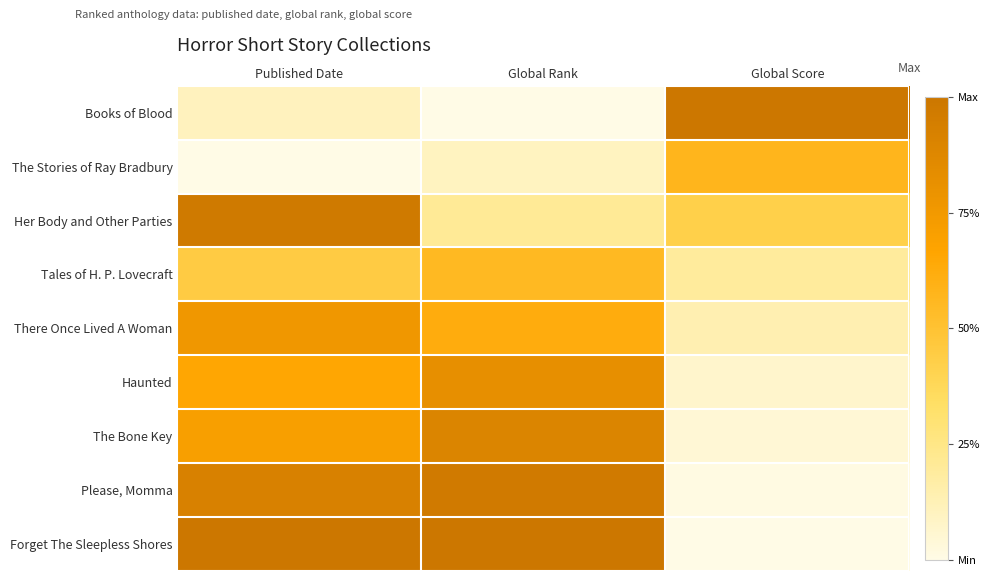

Reading right to left, list all the values displayed in this chart.

Books of Blood: Global Score=1.0	Global Rank=0.0	Published Date=0.1
The Stories of Ray Bradbury: Global Score=0.6	Global Rank=0.1	Published Date=0.0
Her Body and Other Parties: Global Score=0.4	Global Rank=0.2	Published Date=1.0
Tales of H. P. Lovecraft: Global Score=0.2	Global Rank=0.6	Published Date=0.4
There Once Lived A Woman: Global Score=0.1	Global Rank=0.6	Published Date=0.8
Haunted: Global Score=0.1	Global Rank=0.8	Published Date=0.7
The Bone Key: Global Score=0.0	Global Rank=0.9	Published Date=0.7
Please, Momma: Global Score=0.0	Global Rank=1.0	Published Date=0.9
Forget The Sleepless Shores: Global Score=0.0	Global Rank=1.0	Published Date=1.0